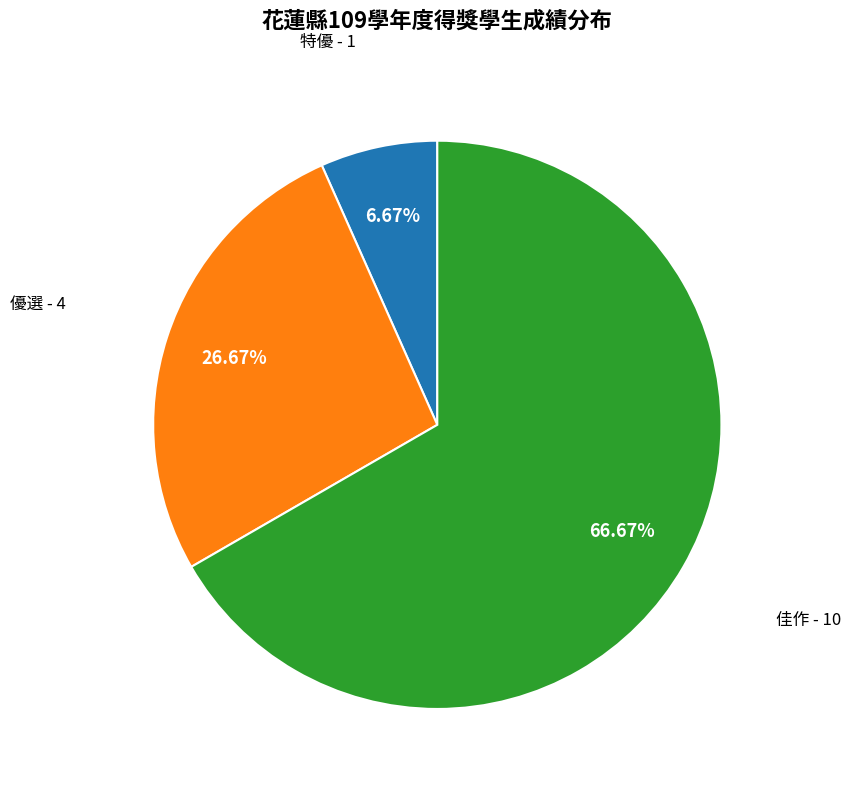

Does any single category account for the majority?

Yes